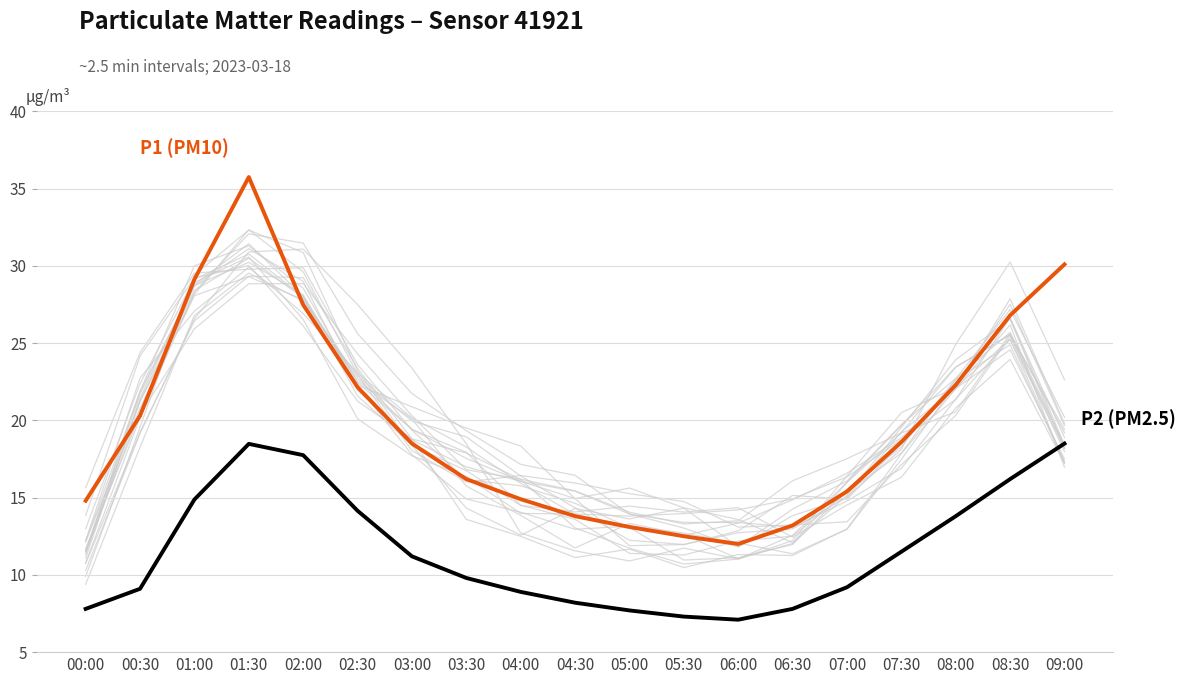

What is the label of the 14th point from the left?

06:30